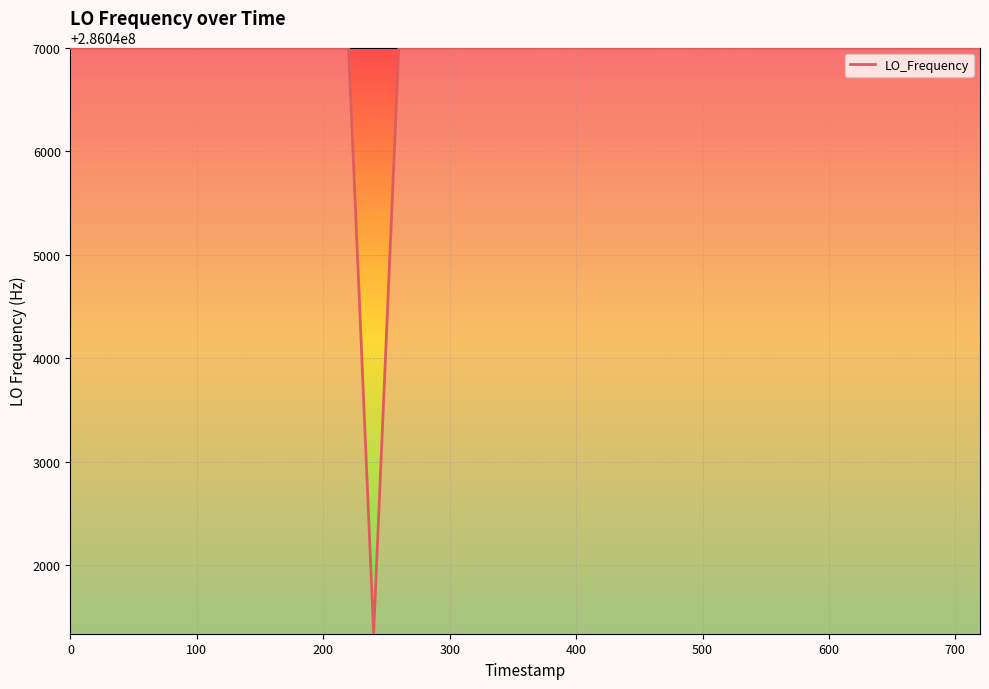

What is the greatest value displayed?

286047002.3